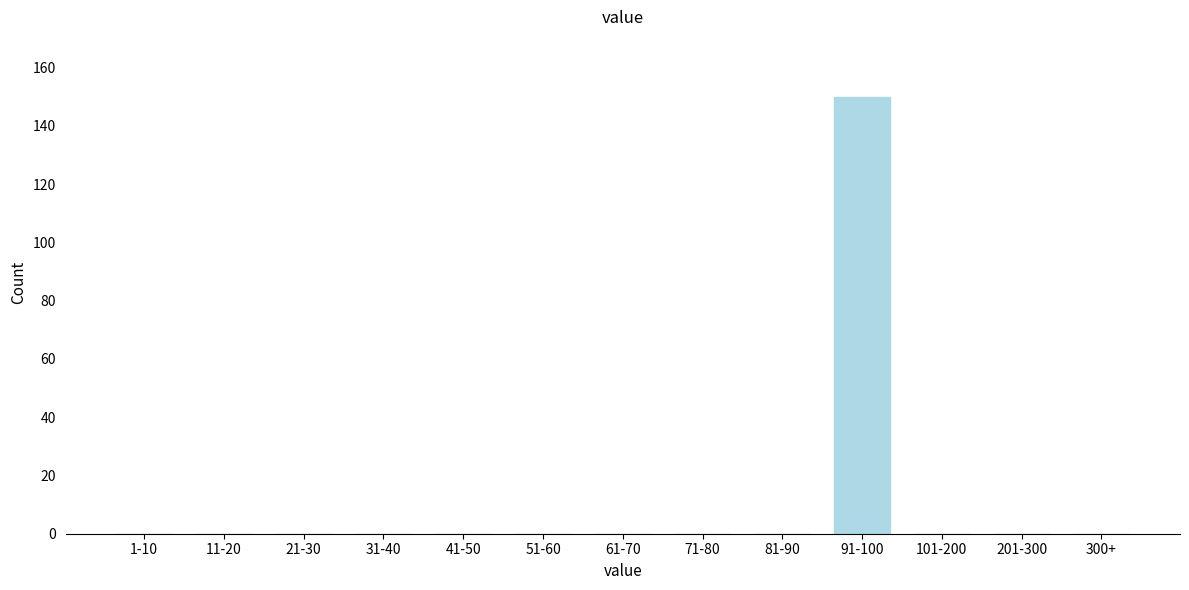

Reading left to right, extract all data points from this chart.

1-10=0	11-20=0	21-30=0	31-40=0	41-50=0	51-60=0	61-70=0	71-80=0	81-90=0	91-100=150	101-200=0	201-300=0	300+=0